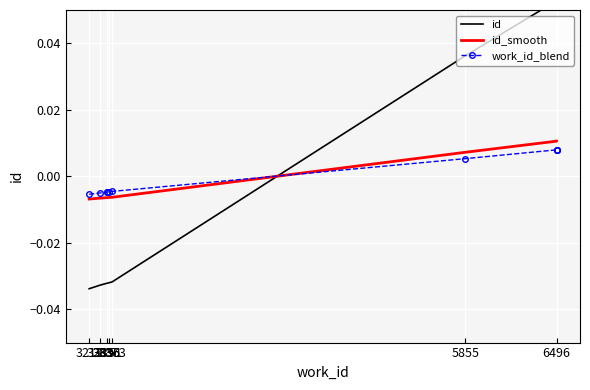

How many lines are shown in the chart?

3